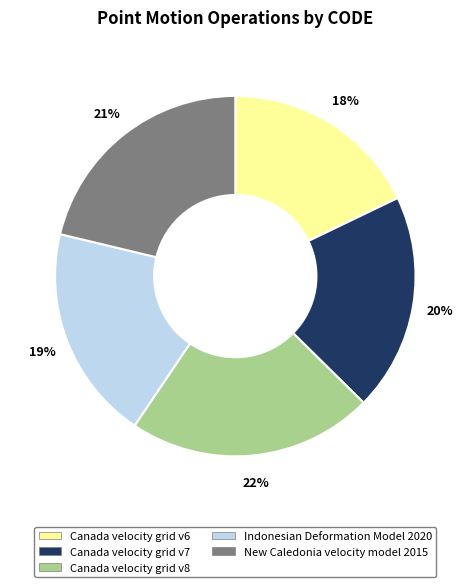

Is it true that New Caledonia velocity model 2015 is 27% of the pie?

False